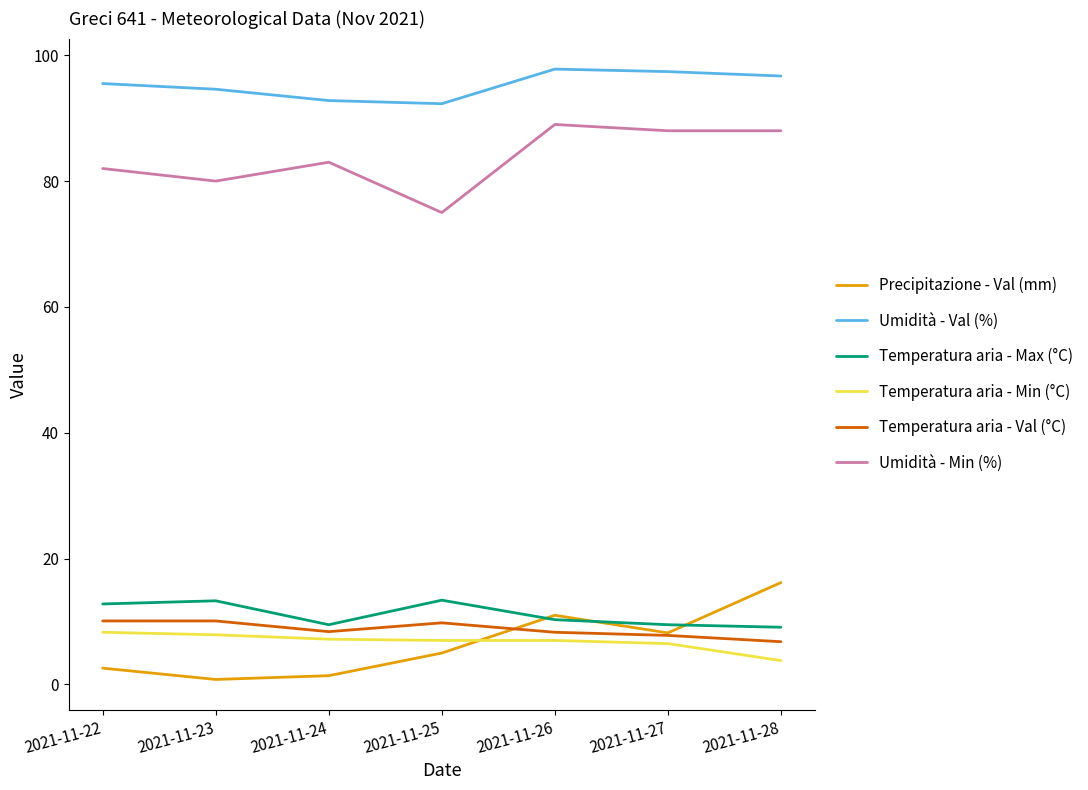

True or false: Temperatura aria - Max (°C) and Umidità - Min (%) intersect in this chart.

False